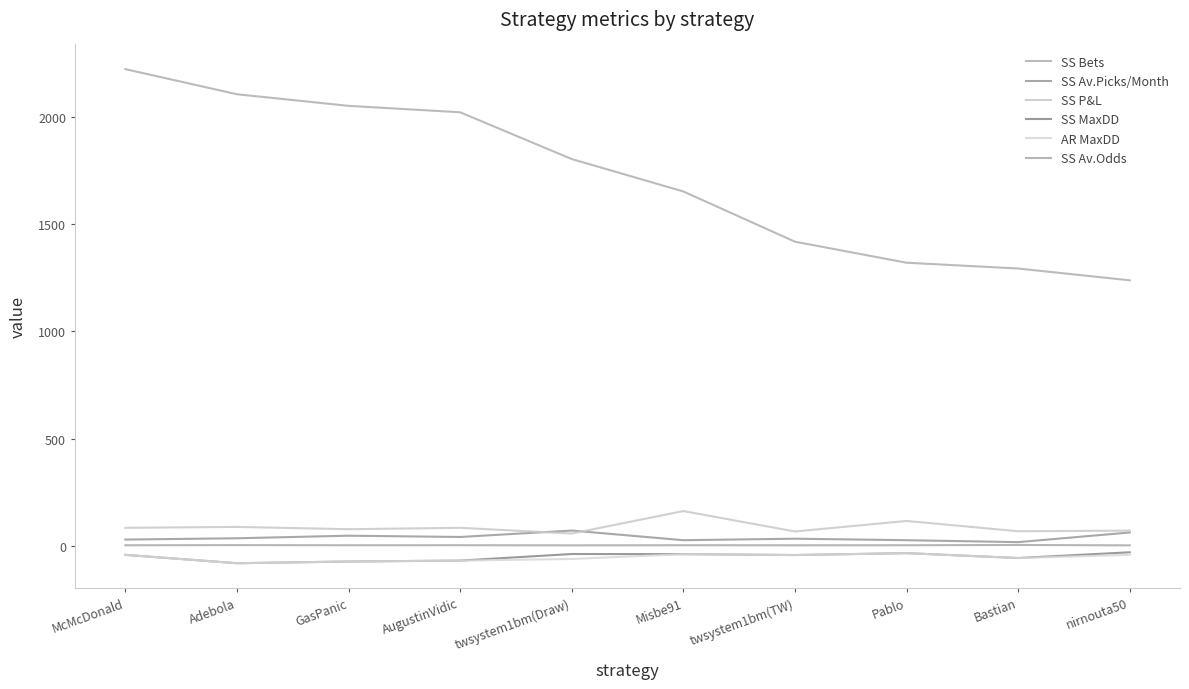

At which category is the sum across all series the highest?

McMcDonald